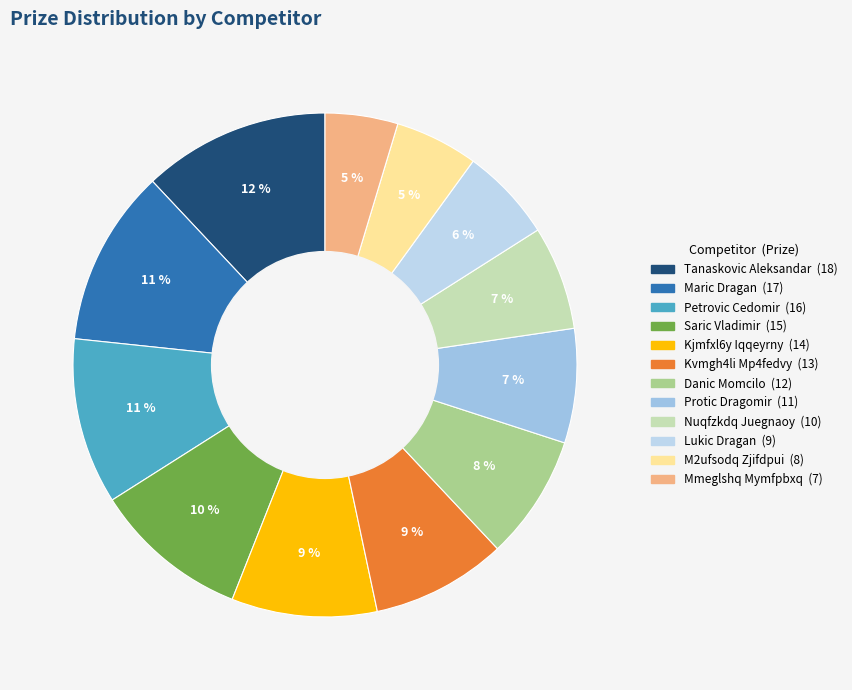

Is Maric Dragan the majority of the pie?

No